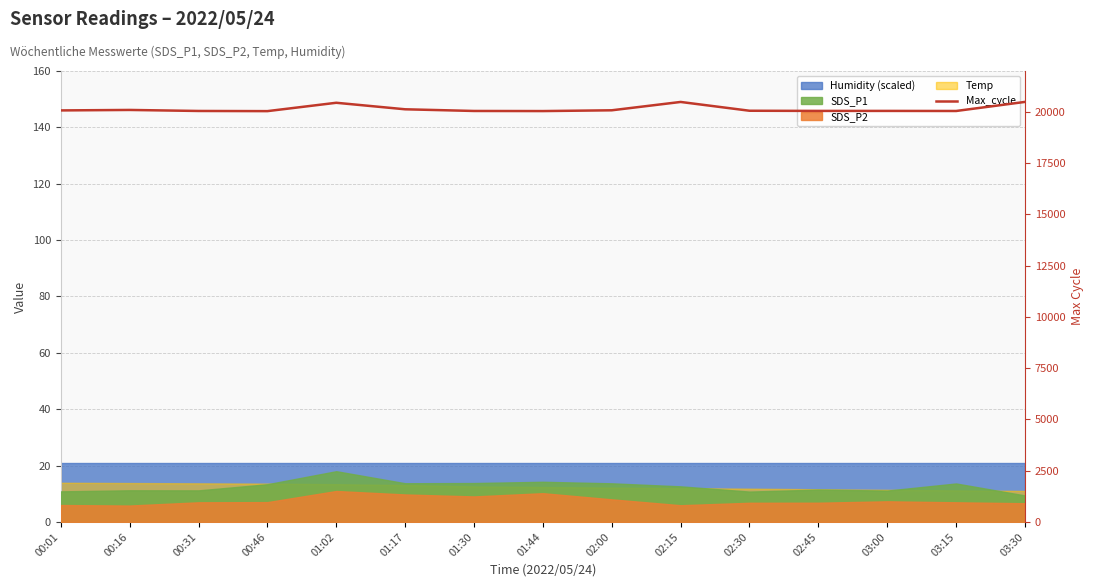

What is the difference between the values at 00:46 and 00:16?

58